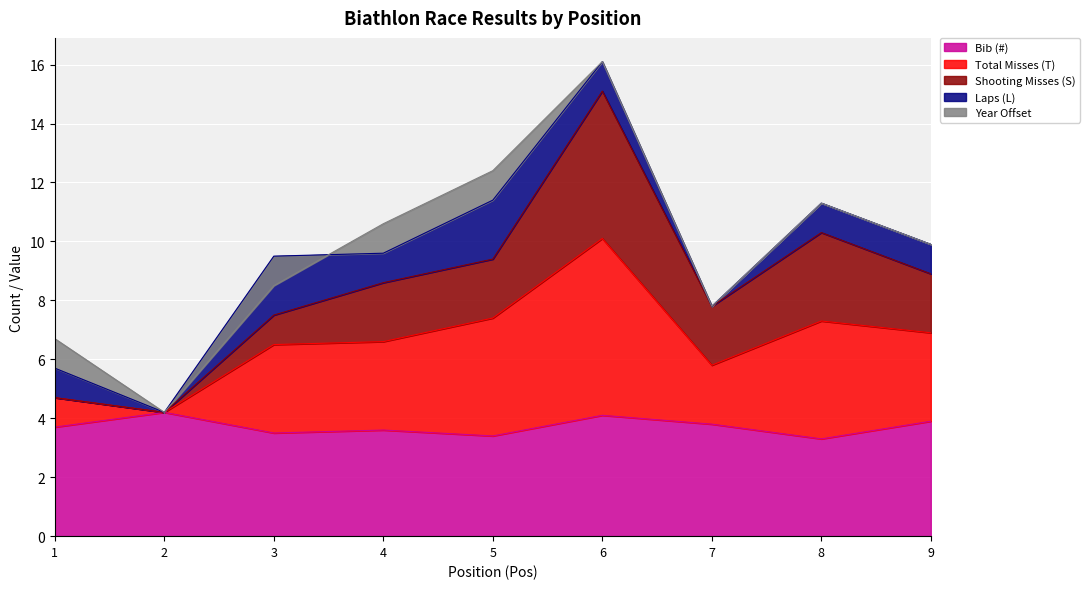

What is the value of the S point at the 7th from the left?

7.8